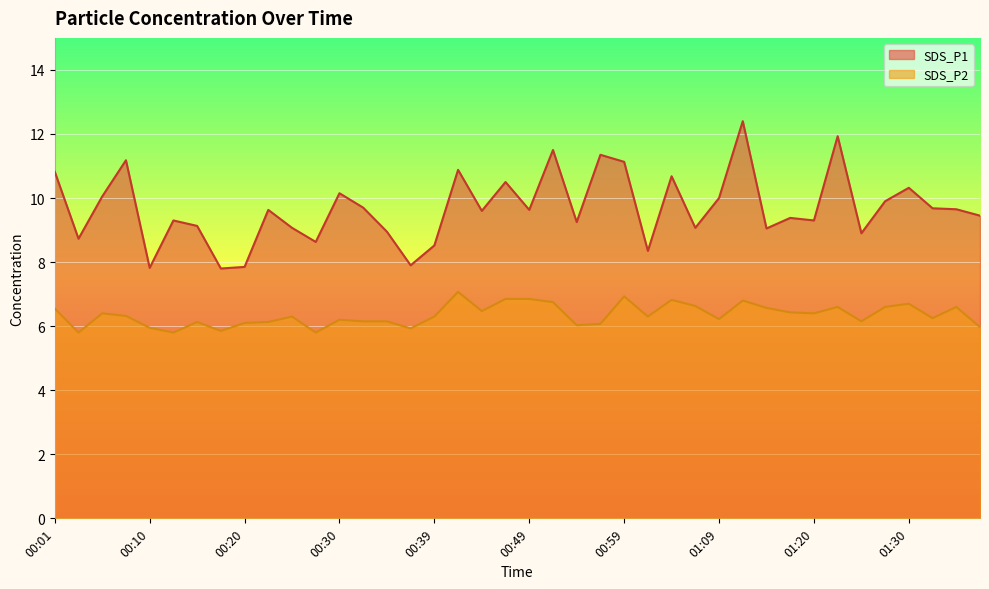

How many lines are shown in the chart?

2